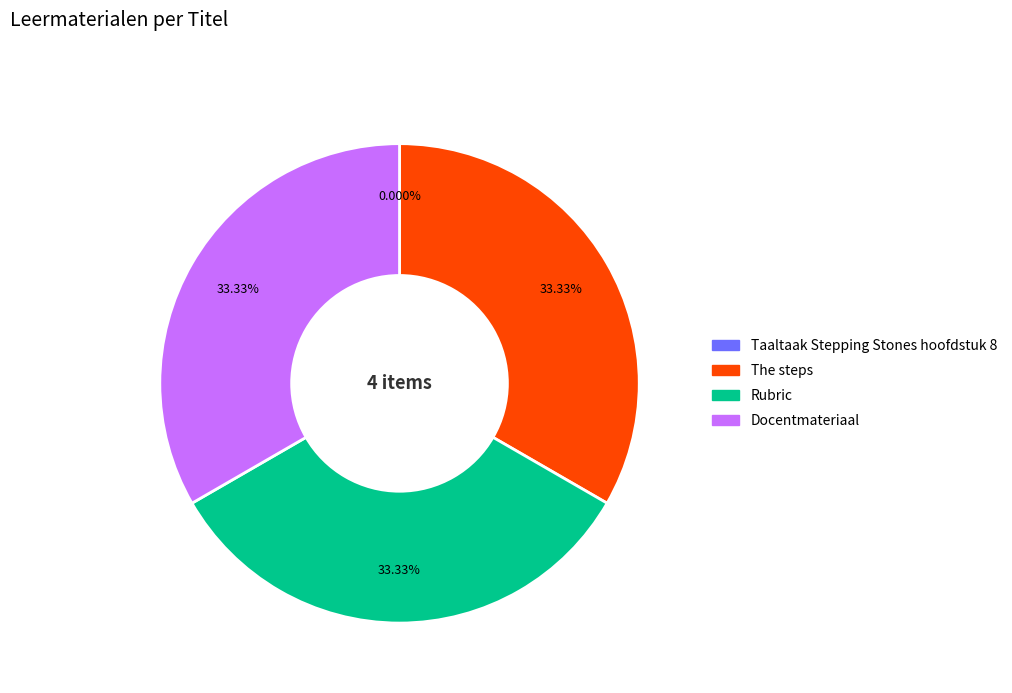

Is there any slice that represents more than half of the pie?

No